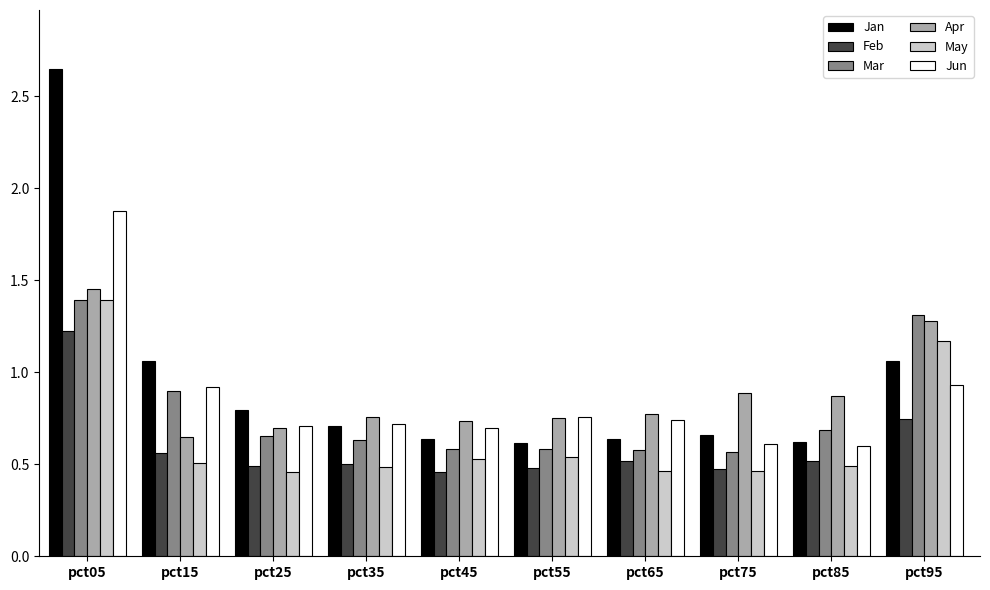

Is it true that Mar equals 0.9 at pct15?

True